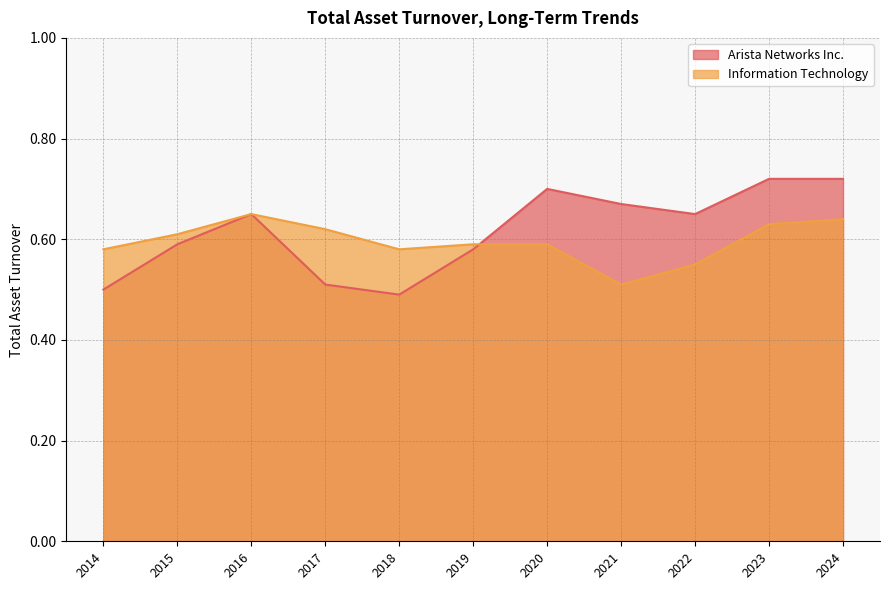

True or false: Arista Networks Inc. has more than 0 interior local peaks.

True